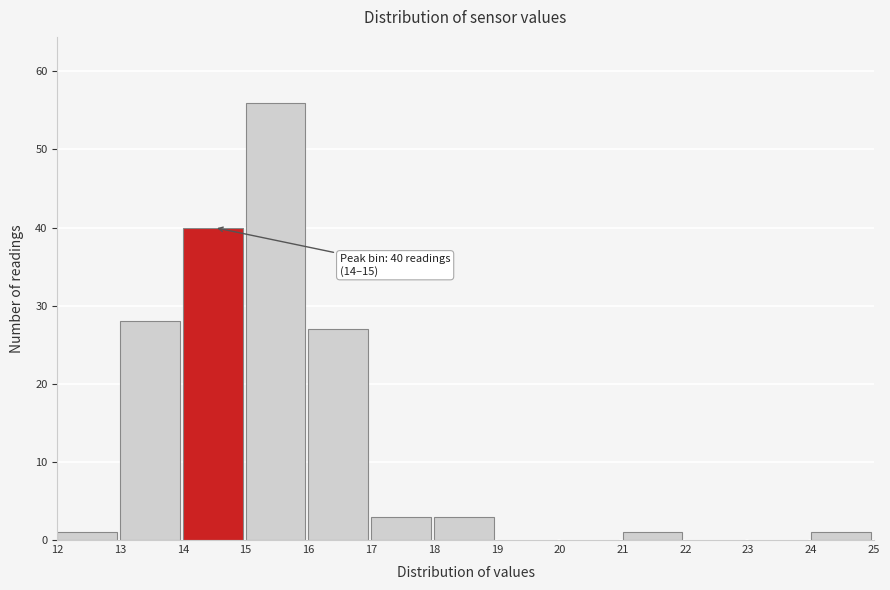

Over which range of the x-axis is the bar tallest?

15 to 16